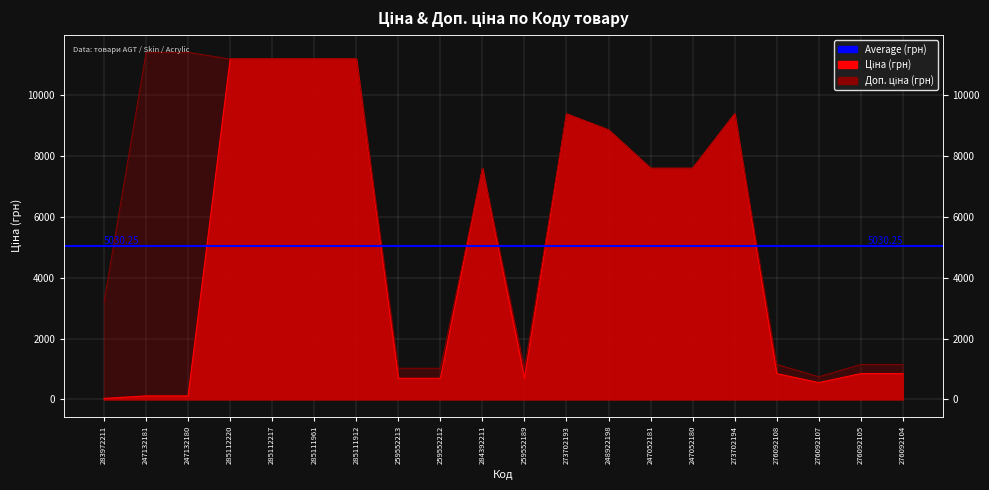

True or false: Доп. ціна and Ціна cross at least once.

False